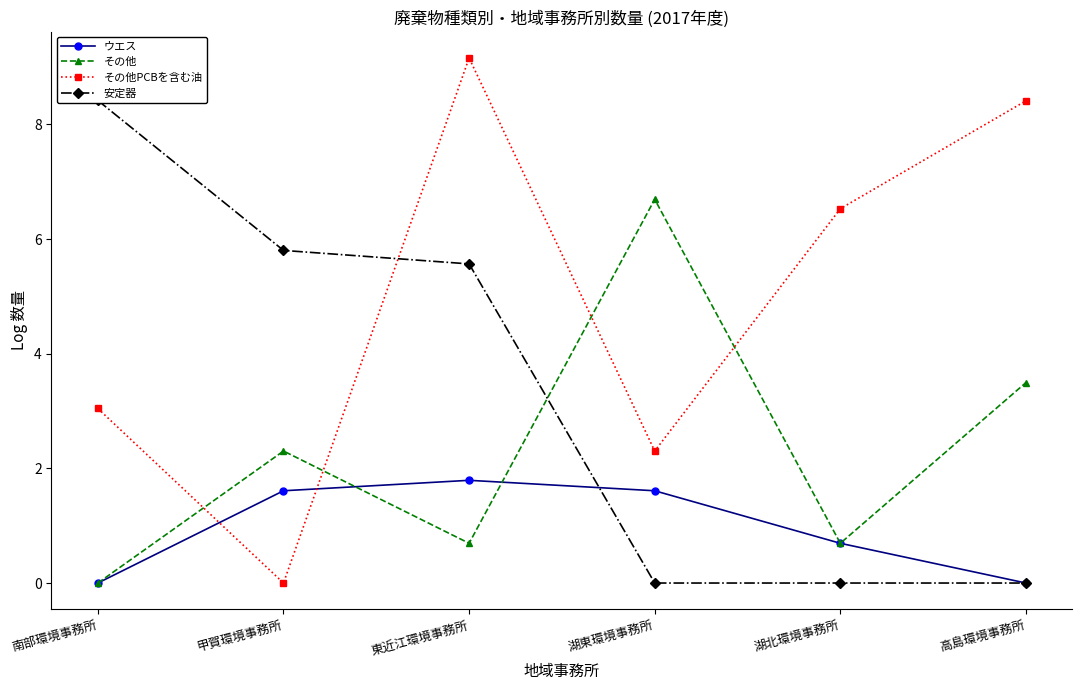

Reading left to right, what are all the values shown in this chart?

ウエス: 南部環境事務所=0.0	甲賀環境事務所=1.6	東近江環境事務所=1.8	湖東環境事務所=1.6	湖北環境事務所=0.7	高島環境事務所=0.0
その他: 南部環境事務所=0.0	甲賀環境事務所=2.3	東近江環境事務所=0.7	湖東環境事務所=6.7	湖北環境事務所=0.7	高島環境事務所=3.5
その他PCBを含む油: 南部環境事務所=3.0	甲賀環境事務所=0.0	東近江環境事務所=9.2	湖東環境事務所=2.3	湖北環境事務所=6.5	高島環境事務所=8.4
安定器: 南部環境事務所=8.4	甲賀環境事務所=5.8	東近江環境事務所=5.6	湖東環境事務所=0.0	湖北環境事務所=0.0	高島環境事務所=0.0